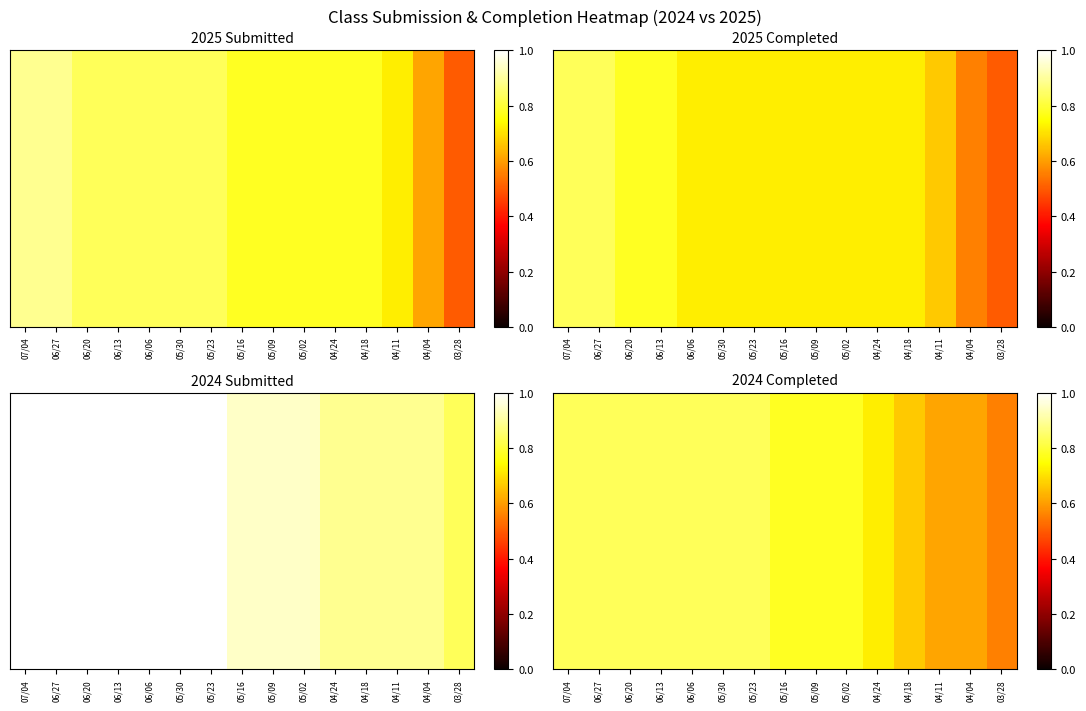

List the labels in order of value, largest first.

07/04, 06/27, 06/20, 06/13, 06/06, 05/30, 05/23, 05/16, 05/09, 05/02, 04/24, 04/18, 04/11, 04/04, 03/28